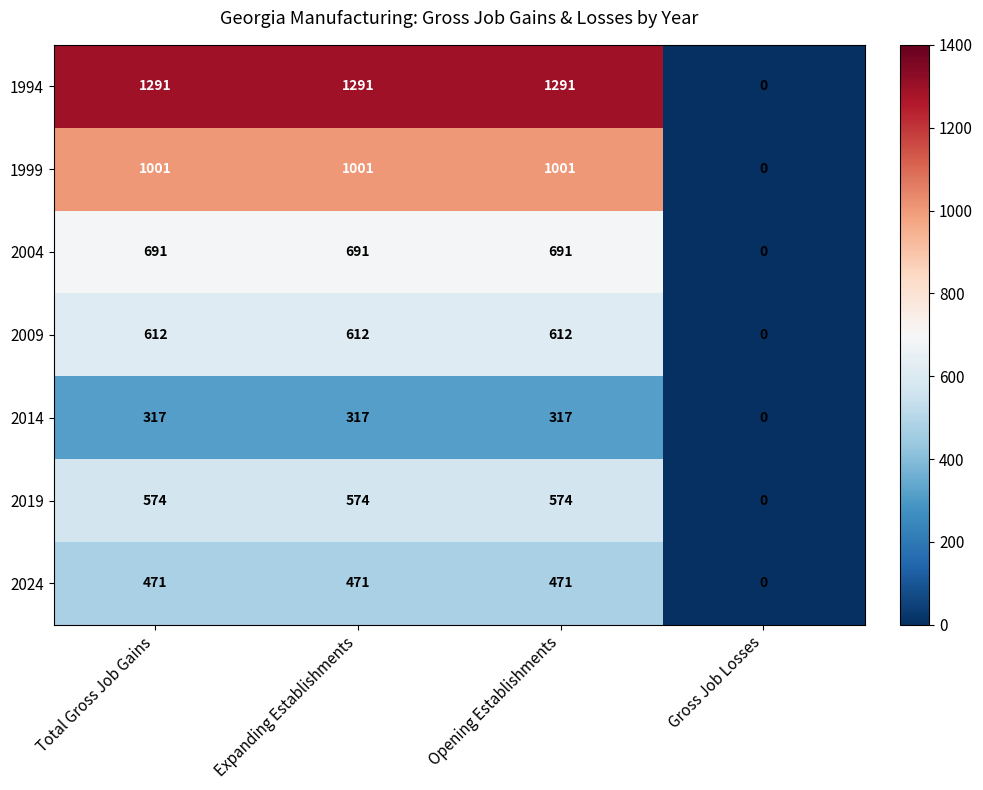

How many data points in 1994 are less than 1291?

1